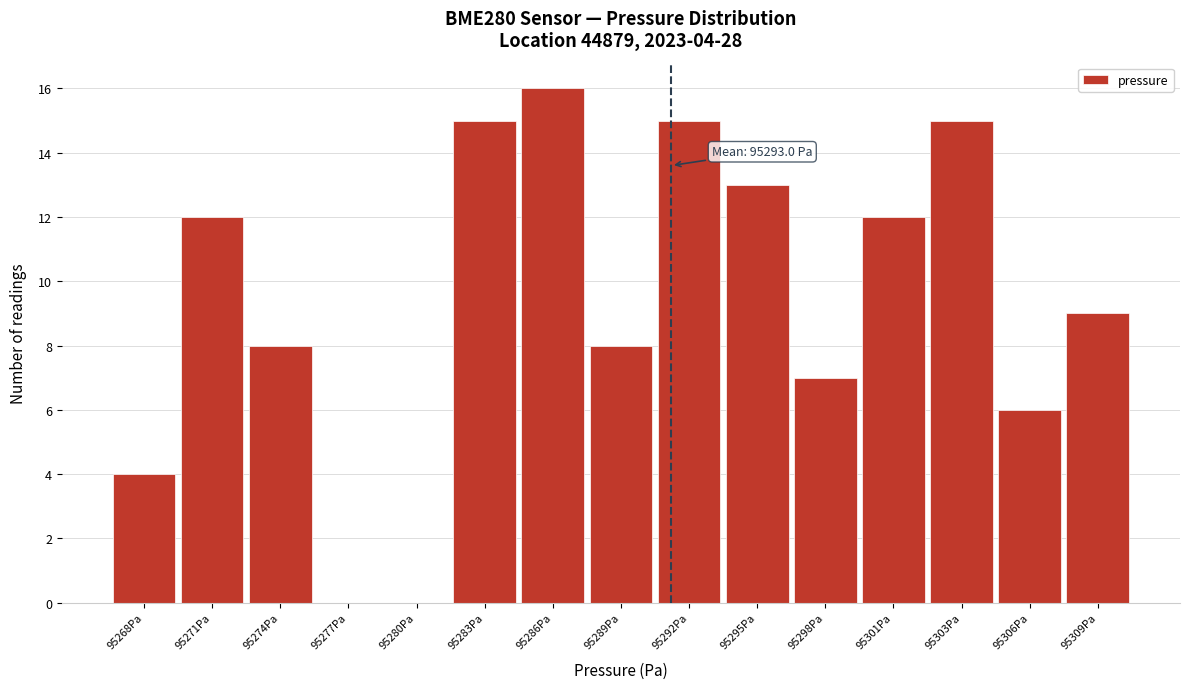

Reading left to right, transcribe all the data shown in this chart.

95268Pa=4	95271Pa=12	95274Pa=8	95277Pa=0	95280Pa=0	95283Pa=15	95286Pa=16	95289Pa=8	95292Pa=15	95295Pa=13	95298Pa=7	95301Pa=12	95303Pa=15	95306Pa=6	95309Pa=9